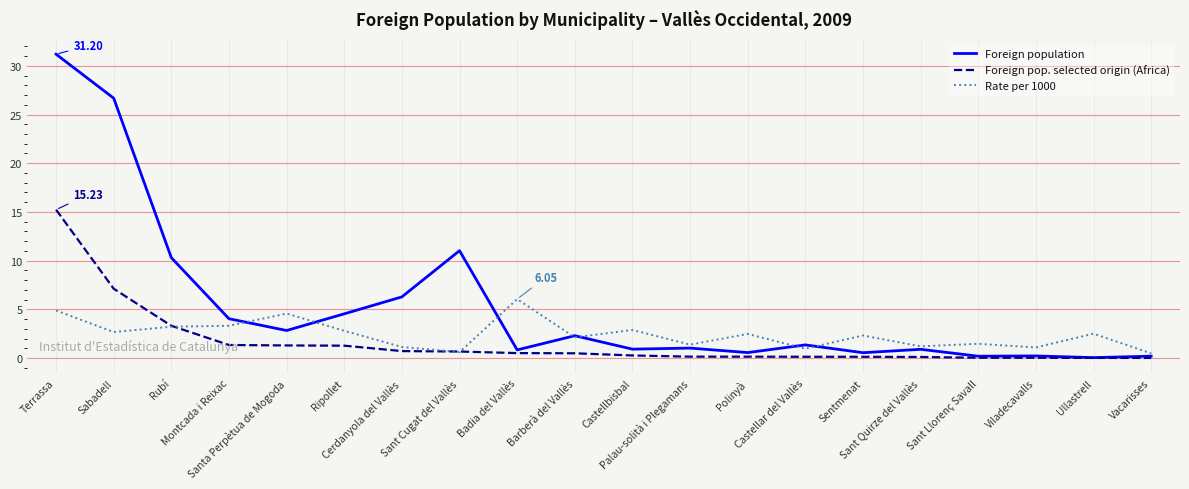

Which series has the widest spread of values?

Foreign population